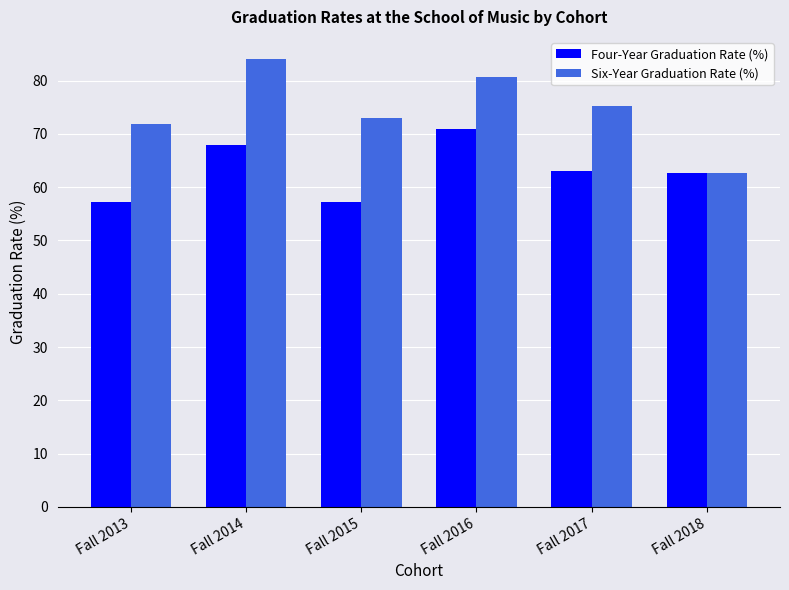

Which category has the lowest value in the Six-Year Graduation Rate (%) series?

Fall 2018